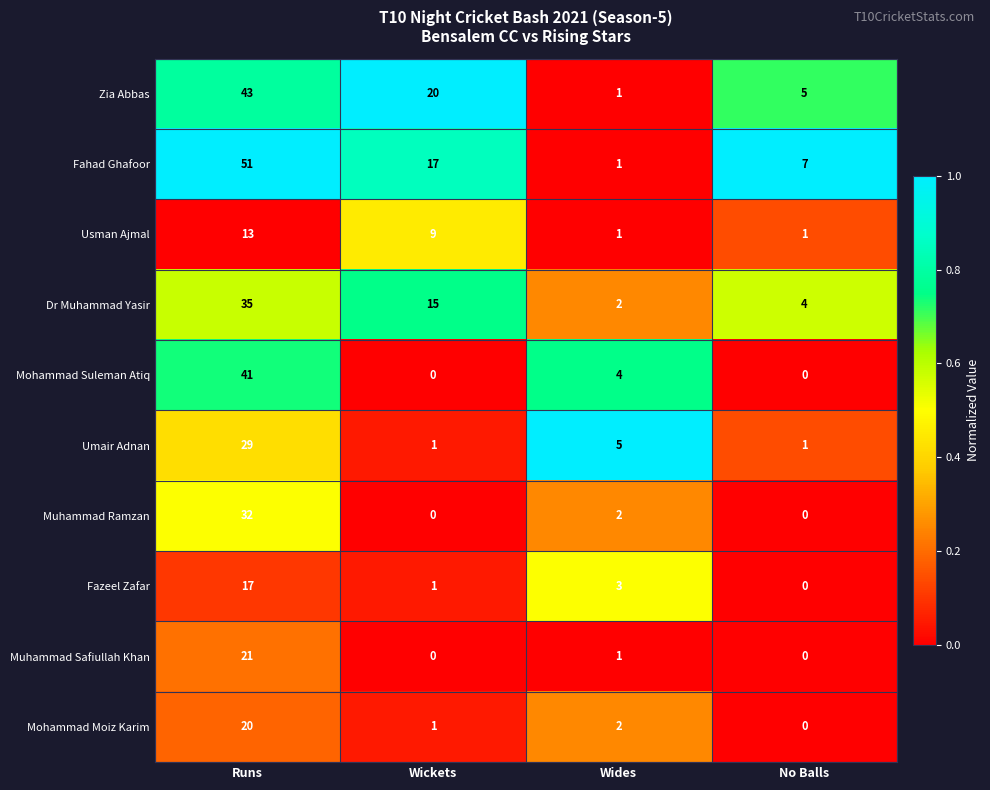

Count the Fahad Ghafoor values in the range 7 to 51.

3